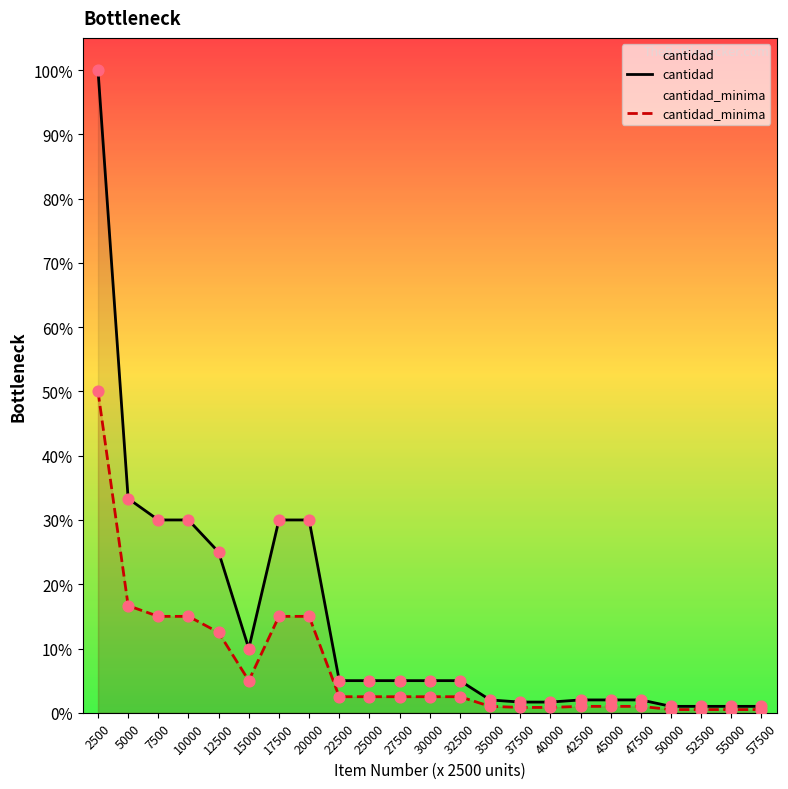

Which series has the largest total across all categories?

cantidad